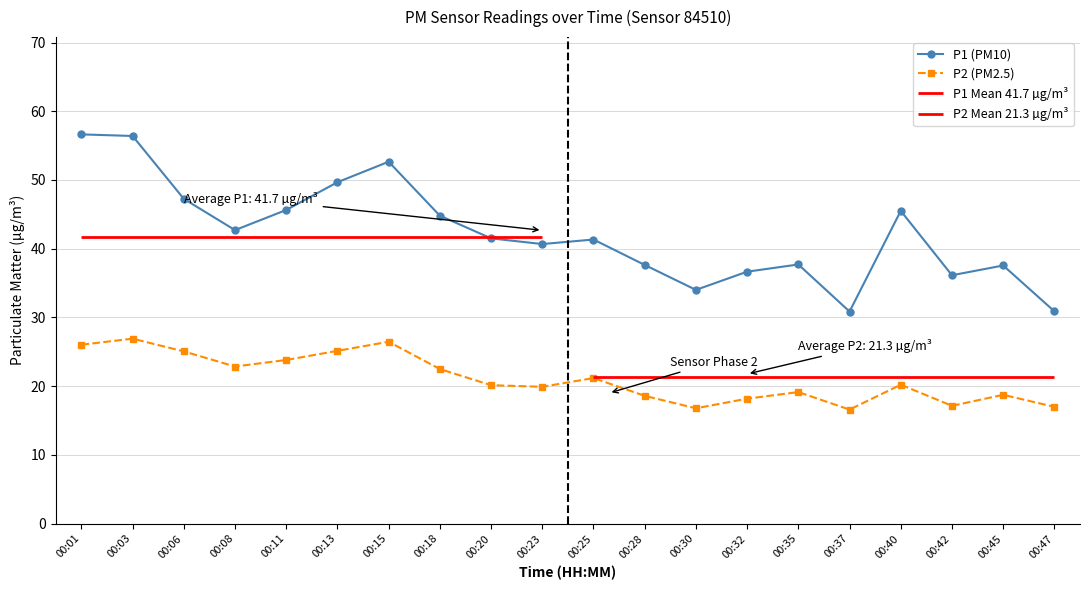

How many data points does each series have?

20